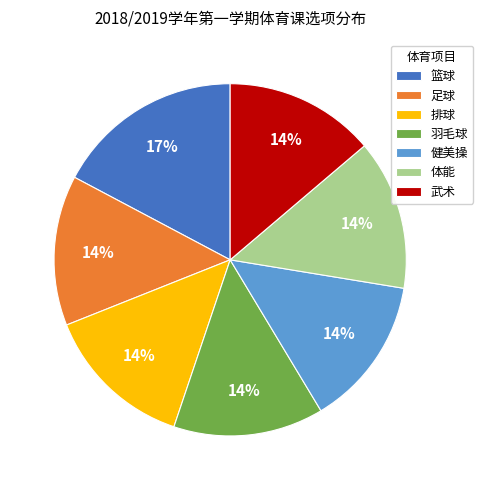

Is there a majority slice in this chart?

No